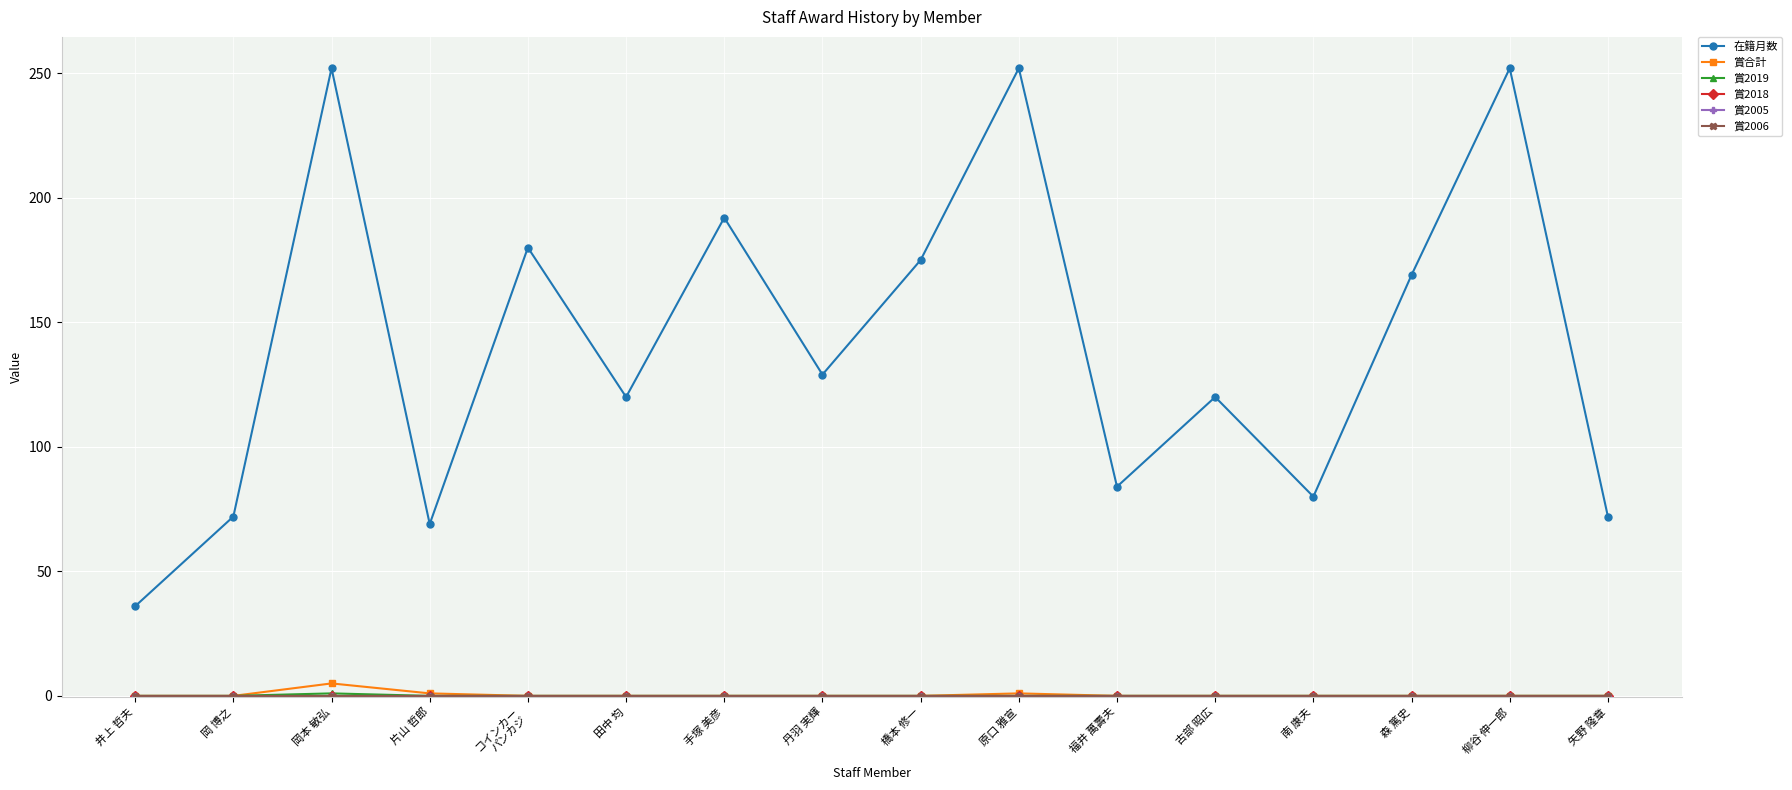

Where does the 在籍月数 series first go above 129?

岡本 敏弘